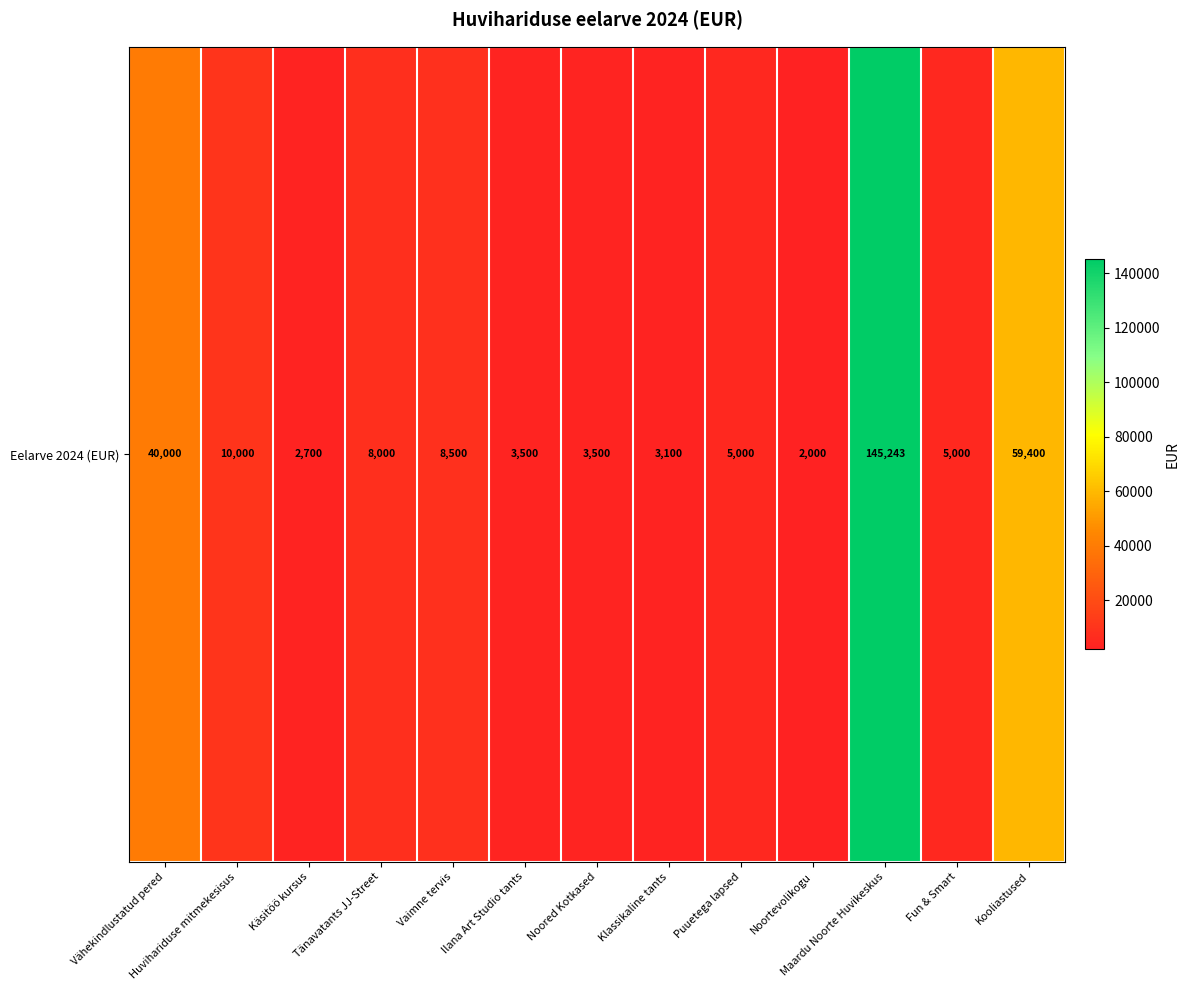

The value at Fun & Smart is 5000. True or false?

True